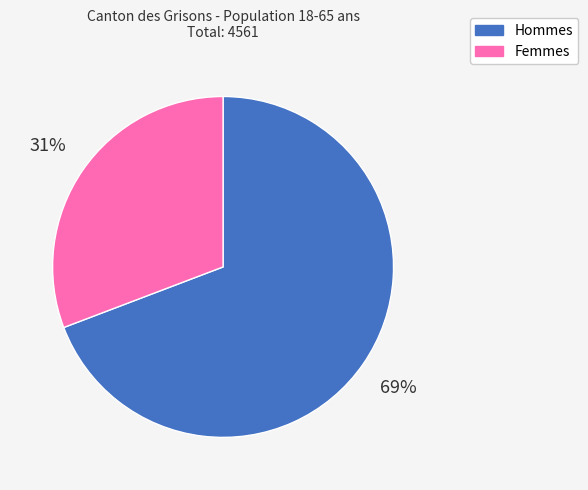

Do Hommes and Femmes together represent more than half of the pie?

Yes